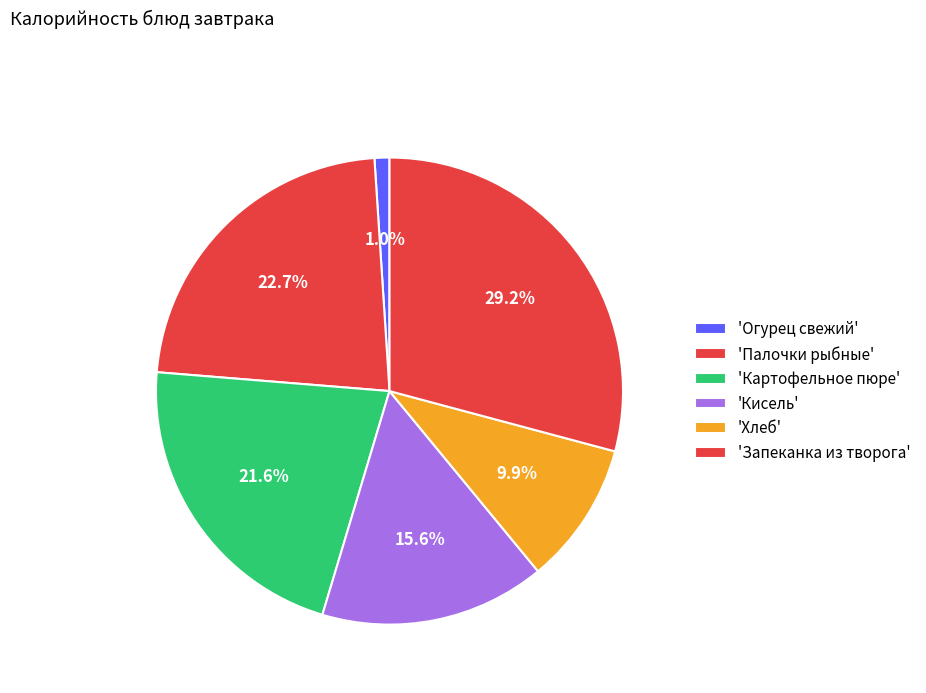

How many segments does this pie chart have?

6